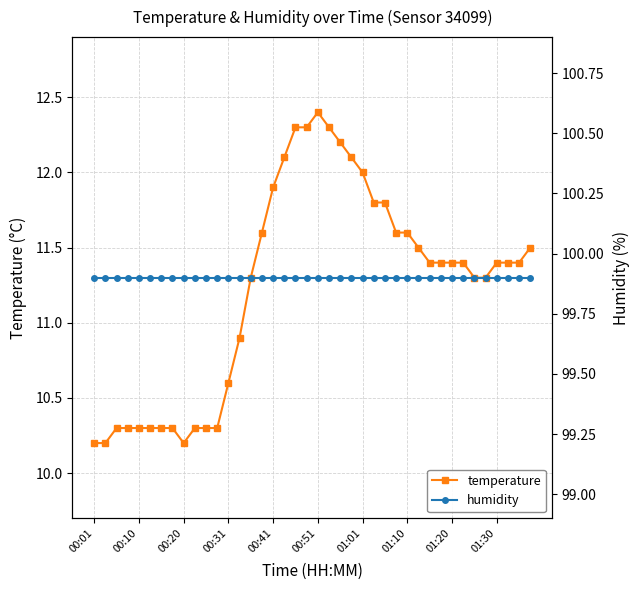

What is the highest value of the humidity series?

99.9